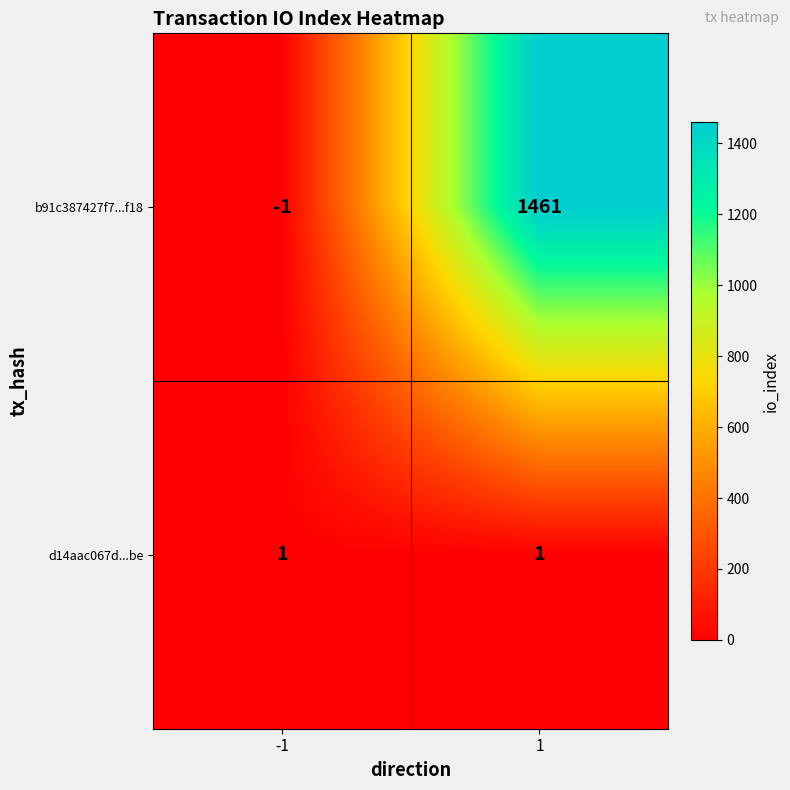

How many positive values does the b91c387427f7...f18 series have?

1